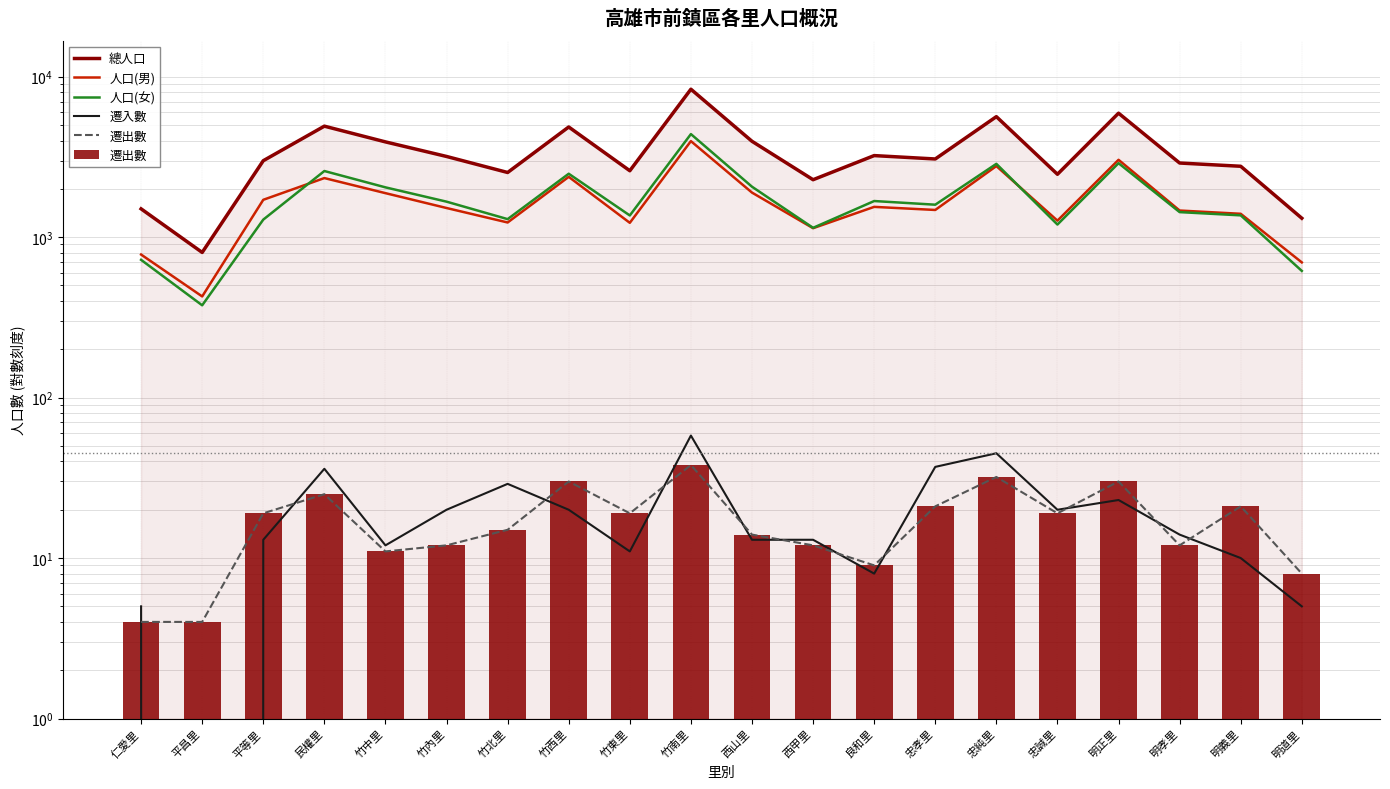

Rank the categories by 總人口 value from lowest to highest.

平昌里, 明道里, 仁愛里, 西甲里, 忠誠里, 竹北里, 竹東里, 明義里, 明孝里, 平等里, 忠孝里, 竹內里, 良和里, 竹中里, 西山里, 竹西里, 民權里, 忠純里, 明正里, 竹南里